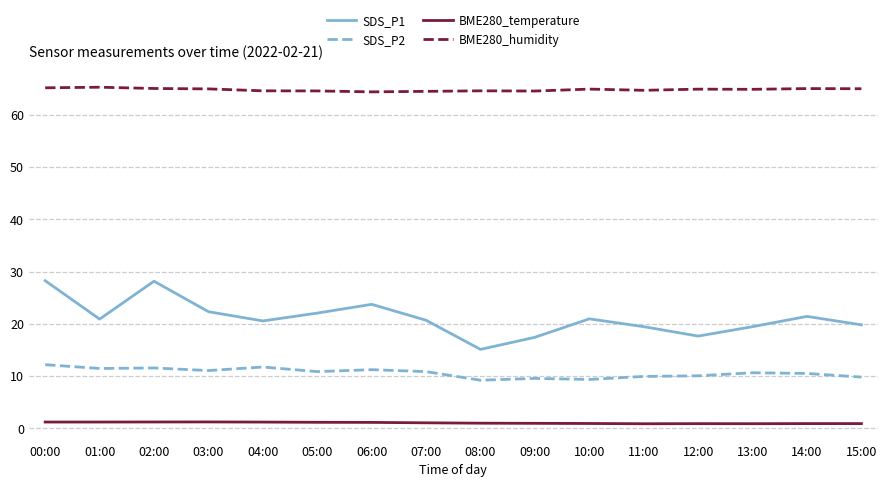

Is the value of SDS_P1 at 01:00 greater than the value of BME280_humidity at 08:00?

No